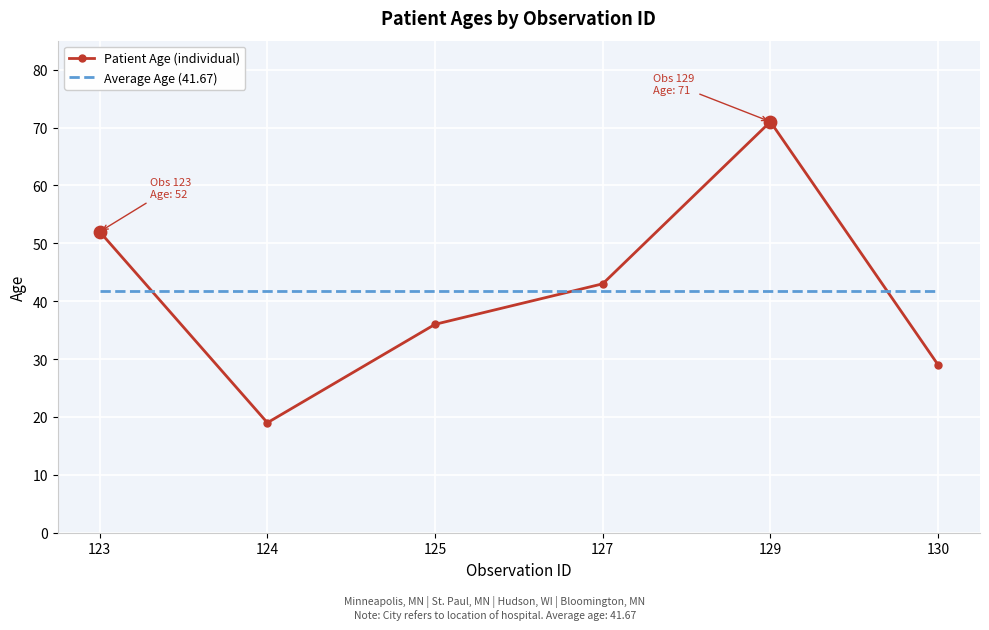

At which category is the sum across all series the highest?

129